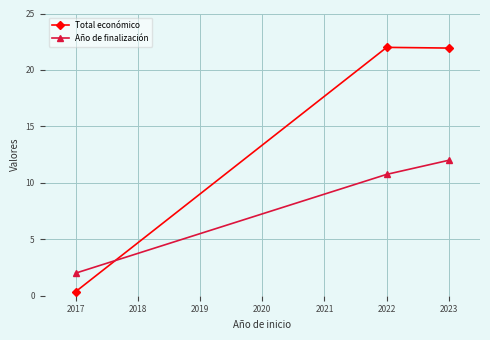

Which label corresponds to the smallest value in the chart?

2017